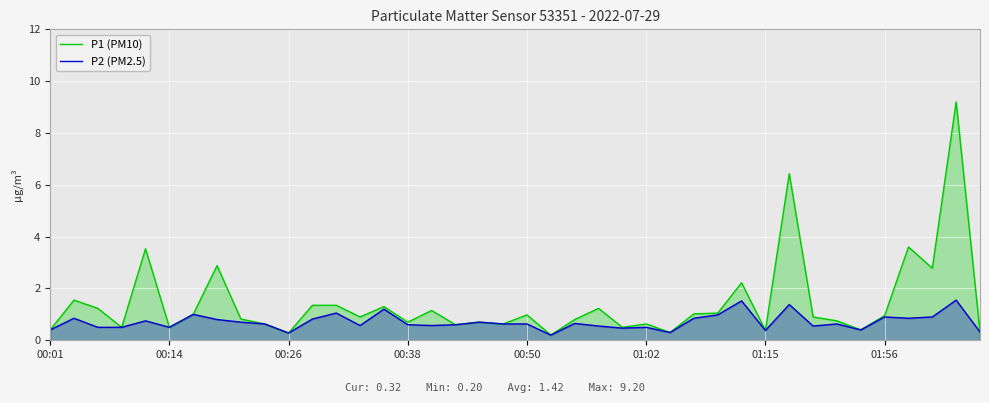

True or false: P1 (PM10) and P2 (PM2.5) intersect in this chart.

False